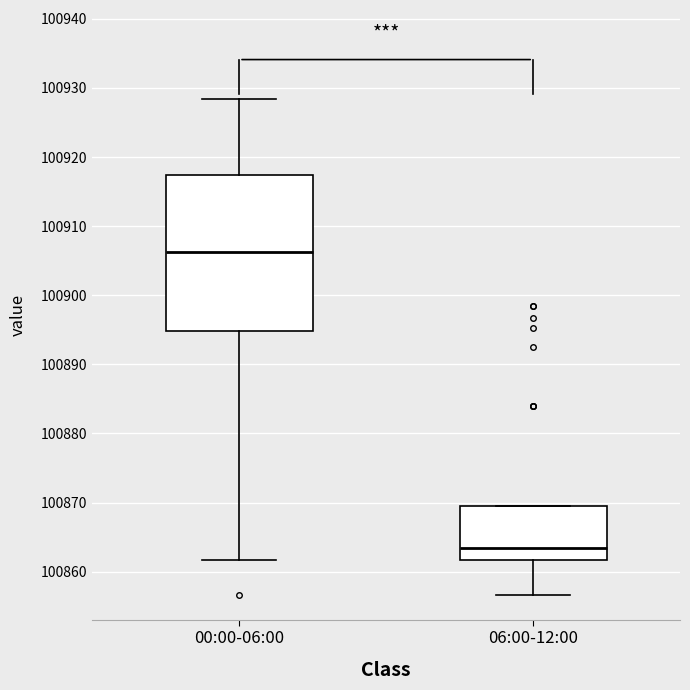

Reading left to right, transcribe this box plot: for each box, give where its median line is, the range the box spans, and where its two whiskers end, as read against the y-axis. The values are not printed on the chart, so give them approximately, as read against the axis.

00:00-06:00: median 100906, box 100895 to 100917, whiskers 100862 to 100928
06:00-12:00: median 100863, box 100862 to 100869, whiskers 100857 to 100869